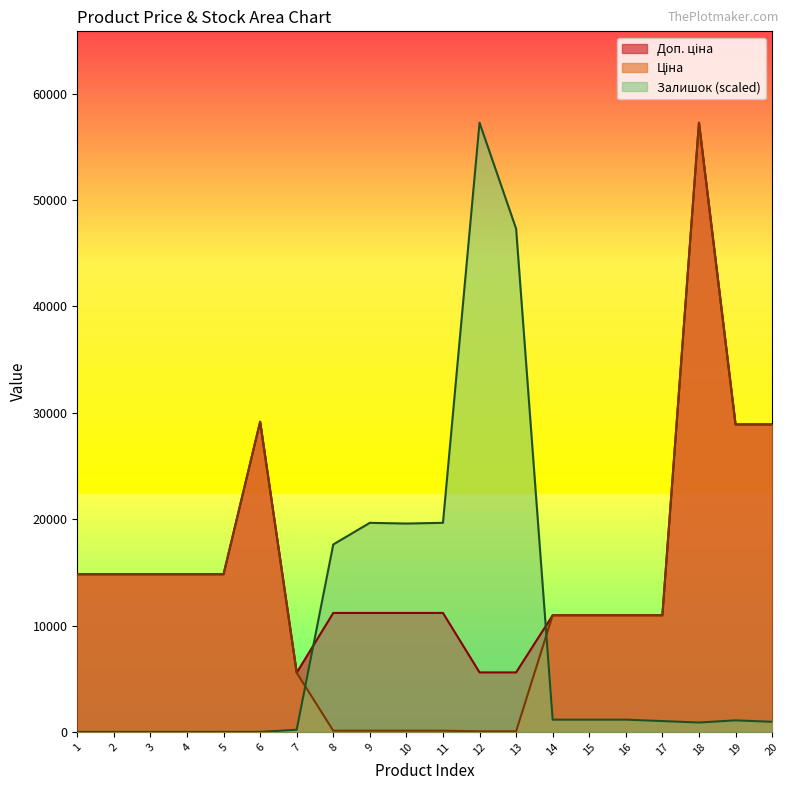

What are all the series names shown in the legend?

Ціна, Доп. ціна, Залишок